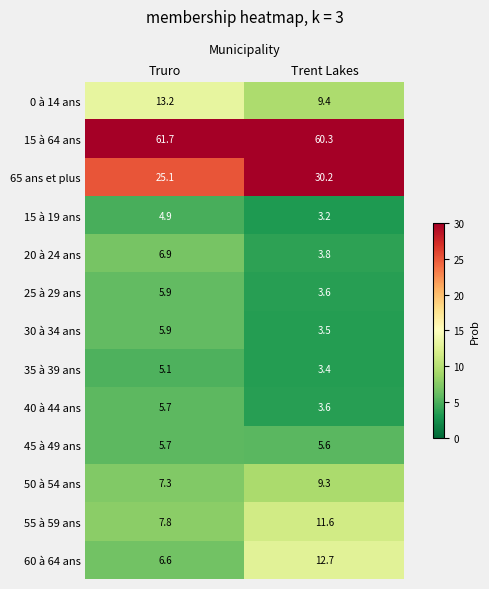

Between Truro and Trent Lakes, which series saw the biggest shift?

60 à 64 ans